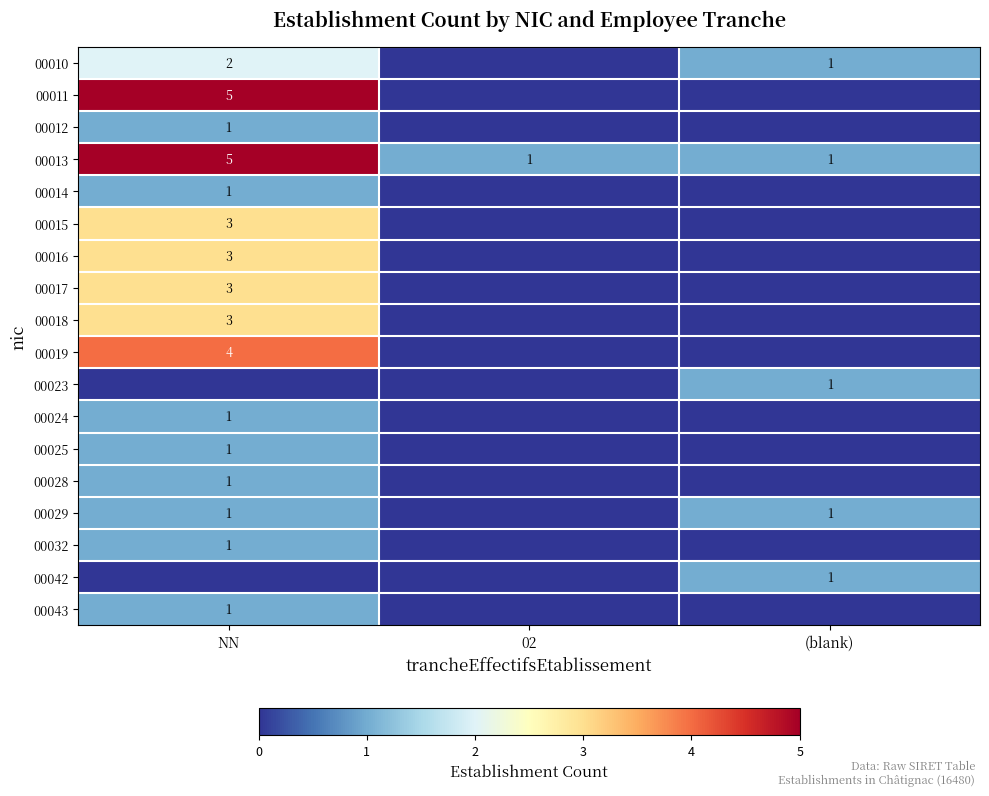

What is the sum of all 00013 values?

7